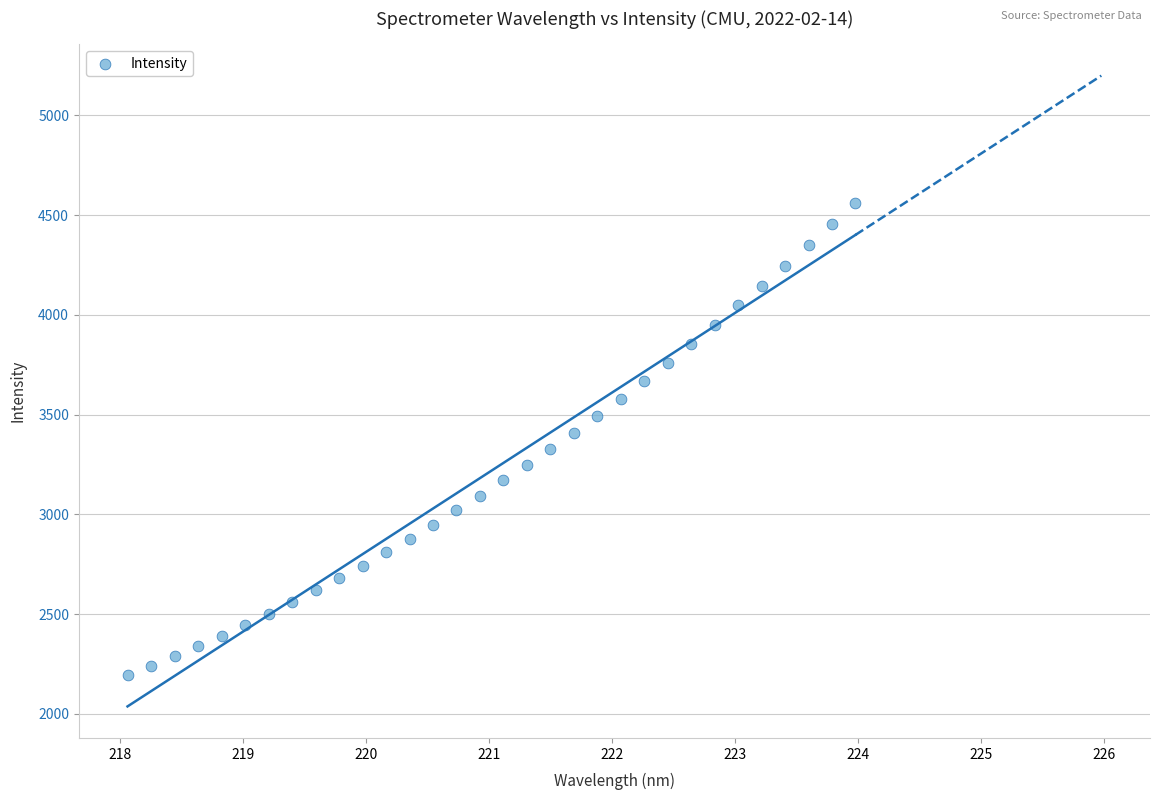

What is the range of Y values (max minus min)?

2367.6